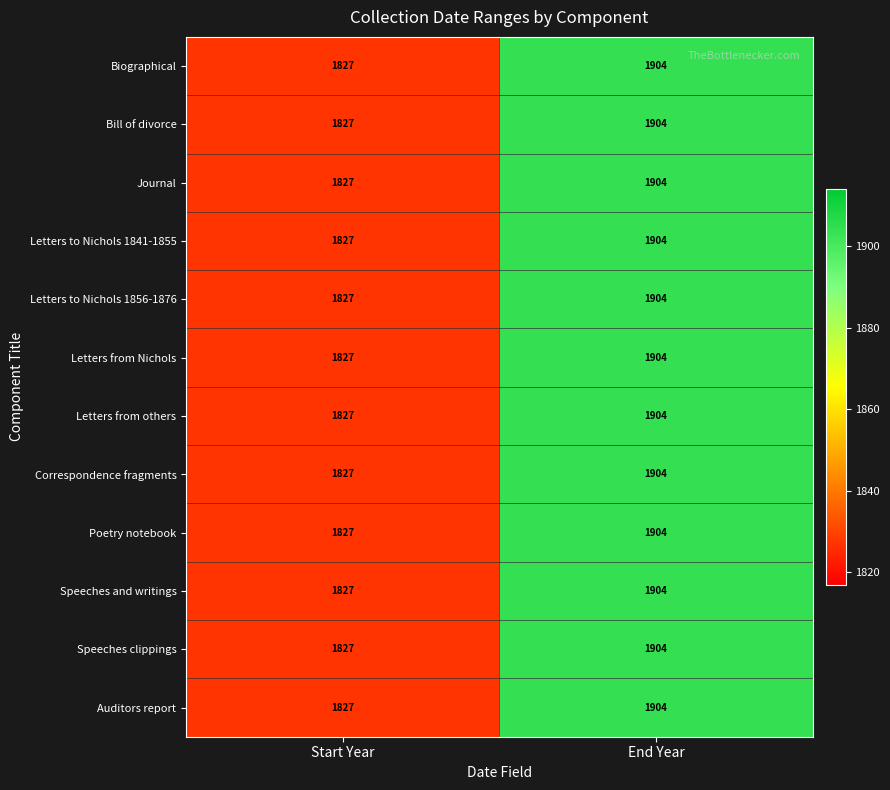

What is the difference between the maximum and minimum values in the Letters from others series?

77